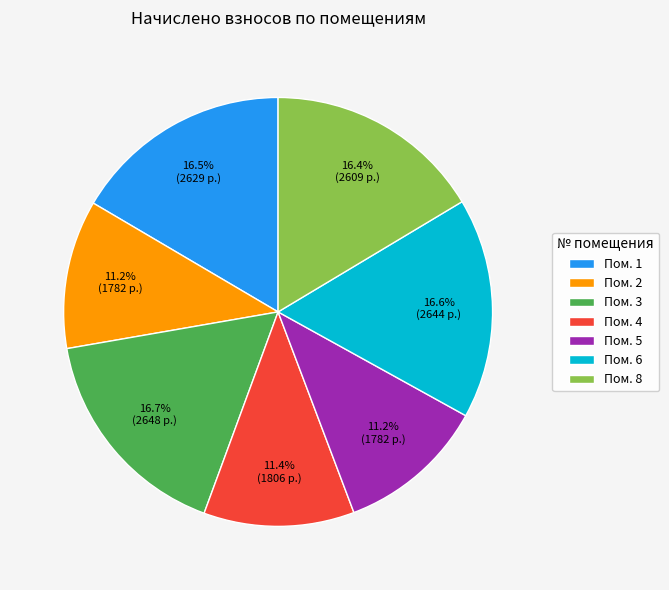

Is there any slice that represents more than half of the pie?

No